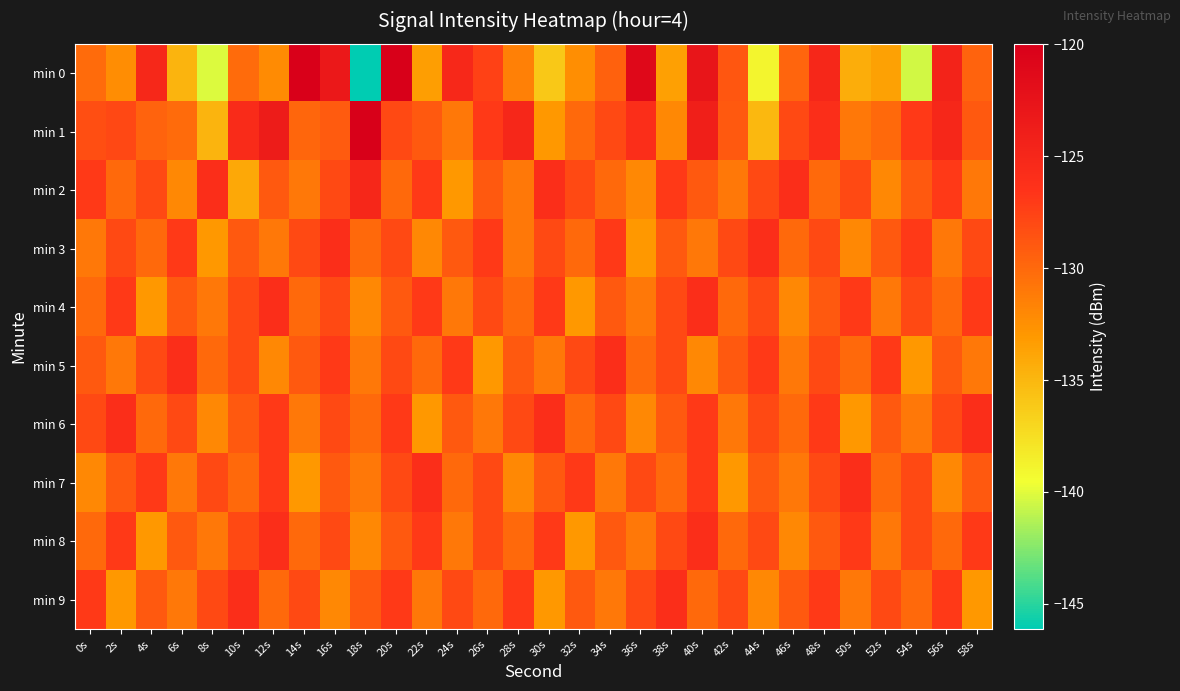

Which series has the widest spread of values?

min 0